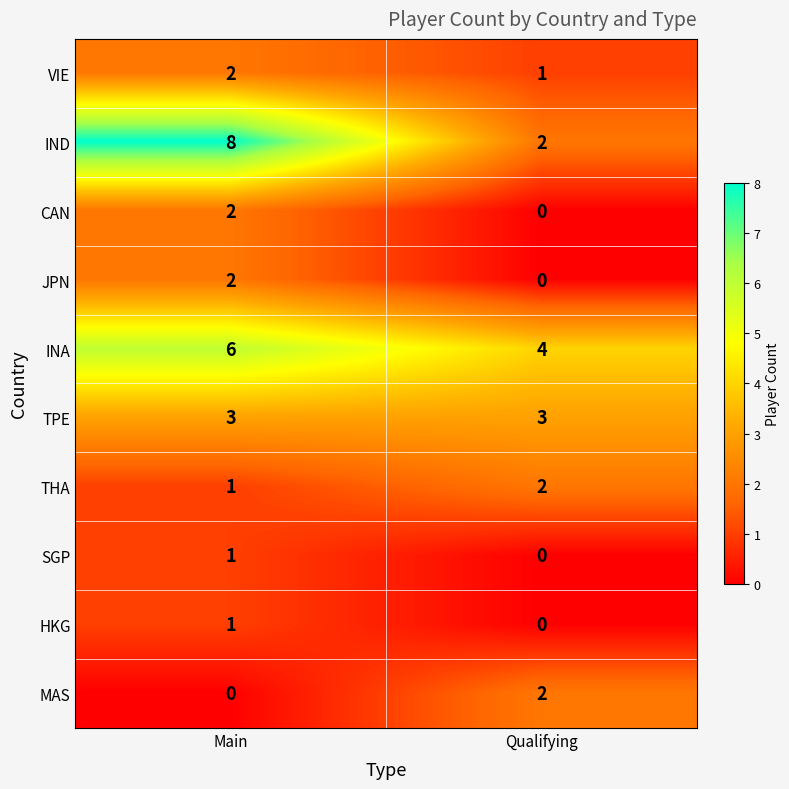

At which label does INA reach its minimum?

Qualifying